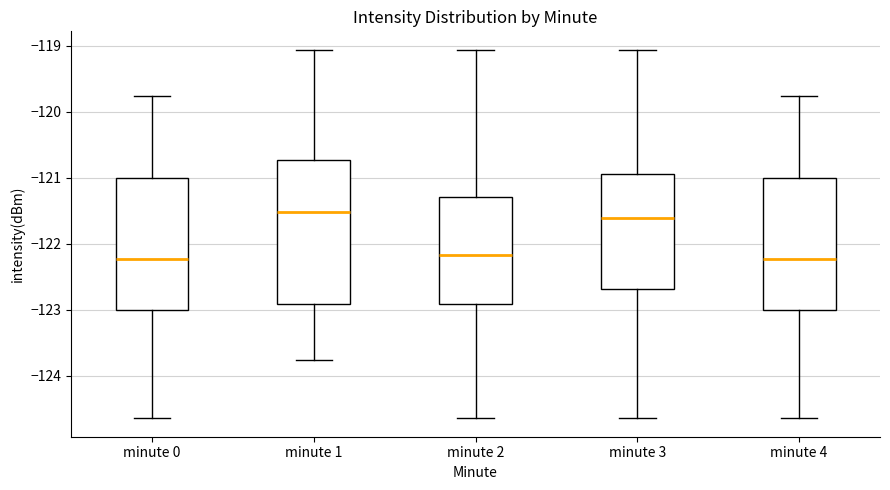

Reading left to right, transcribe this box plot: for each box, give where its median line is, the range the box spans, and where its two whiskers end, as read against the y-axis. The values are not printed on the chart, so give them approximately, as read against the axis.

minute 0: median -122.2, box -123.0 to -121.0, whiskers -124.6 to -119.8
minute 1: median -121.5, box -122.9 to -120.7, whiskers -123.8 to -119.1
minute 2: median -122.2, box -122.9 to -121.3, whiskers -124.6 to -119.1
minute 3: median -121.6, box -122.7 to -120.9, whiskers -124.6 to -119.1
minute 4: median -122.2, box -123.0 to -121.0, whiskers -124.6 to -119.8